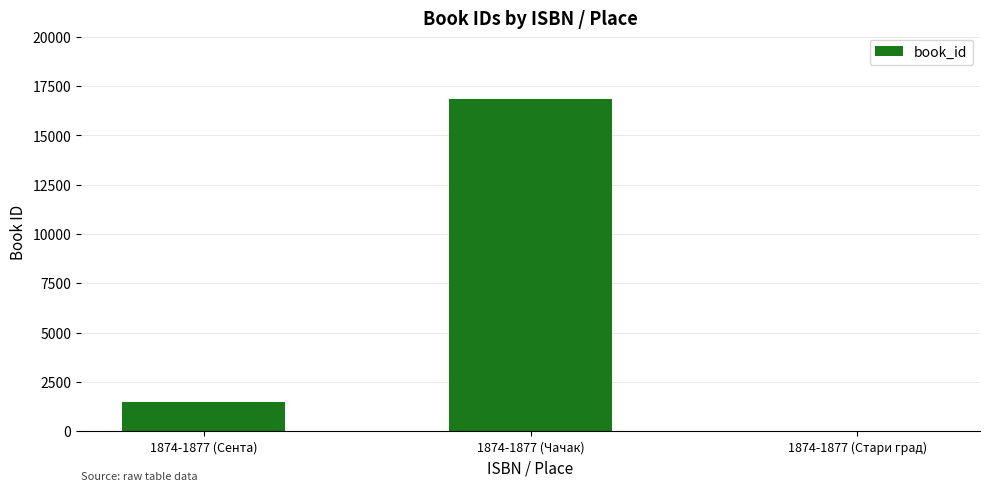

Where is the data nearest to the value 8432?

1874-1877 (Сента)